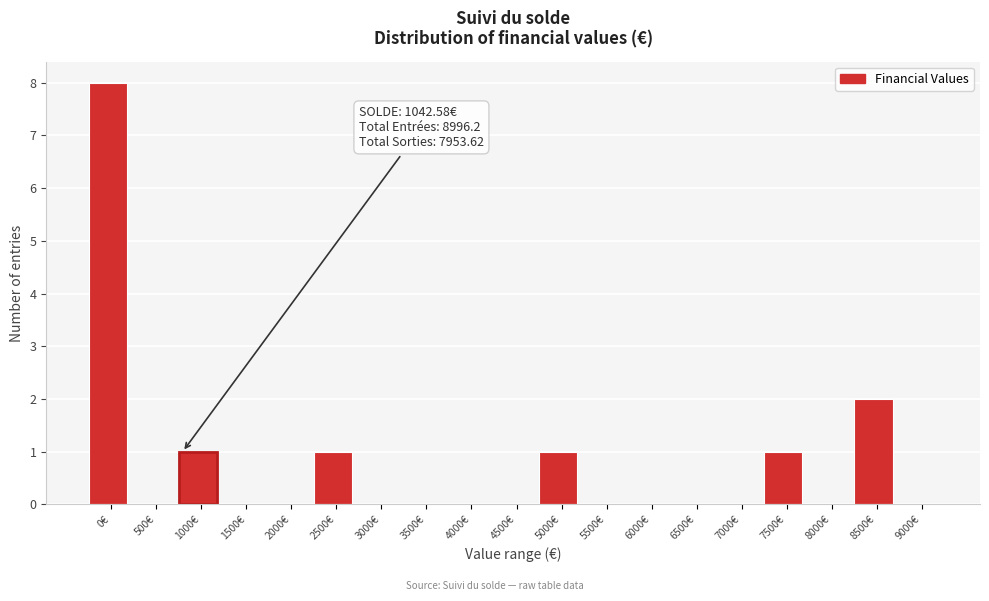

Reading left to right, what are all the values shown in this chart?

0€=8	500€=0	1000€=1	1500€=0	2000€=0	2500€=1	3000€=0	3500€=0	4000€=0	4500€=0	5000€=1	5500€=0	6000€=0	6500€=0	7000€=0	7500€=1	8000€=0	8500€=2	9000€=0